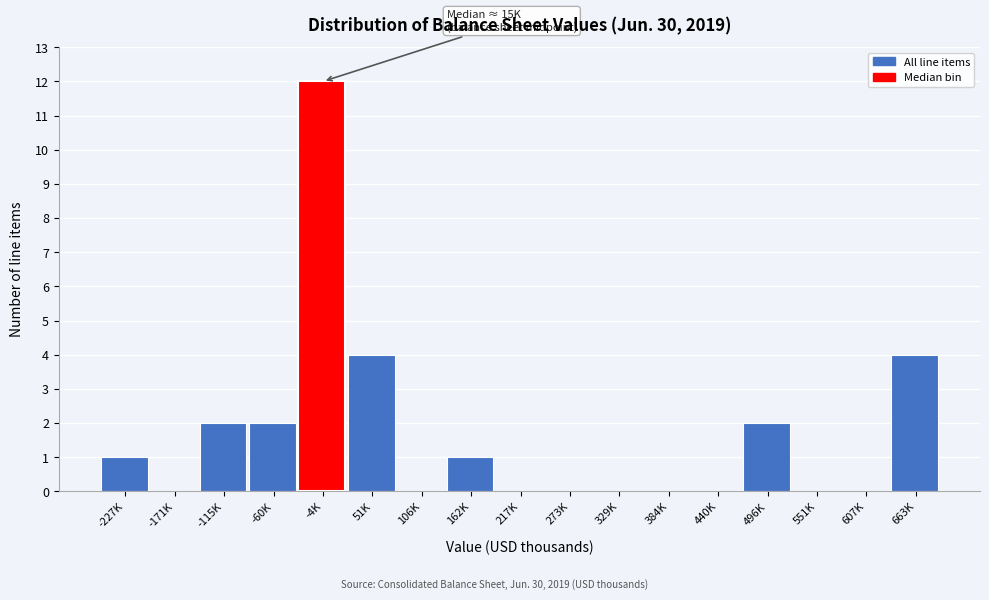

Reading left to right, extract all data points from this chart.

-227K=1	-171K=0	-115K=2	-60K=2	-4K=12	51K=4	106K=0	162K=1	217K=0	273K=0	329K=0	384K=0	440K=0	496K=2	551K=0	607K=0	663K=4